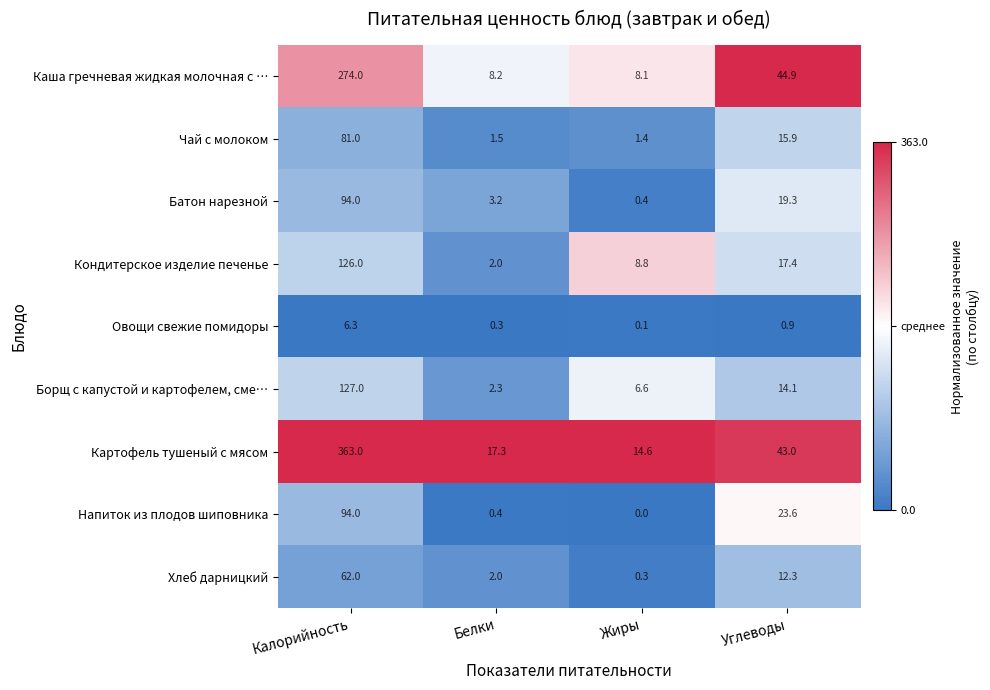

Where does the Картофель тушеный с мясом series first go above 43?

Калорийность